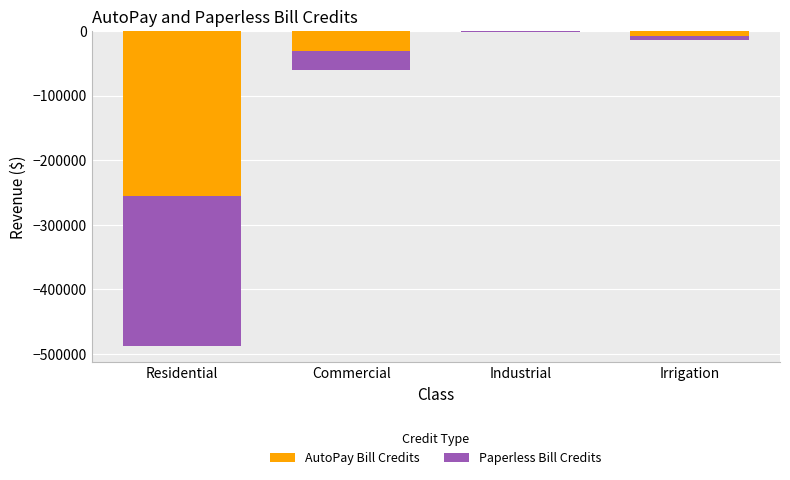

At which category is the sum across all series the highest?

Industrial